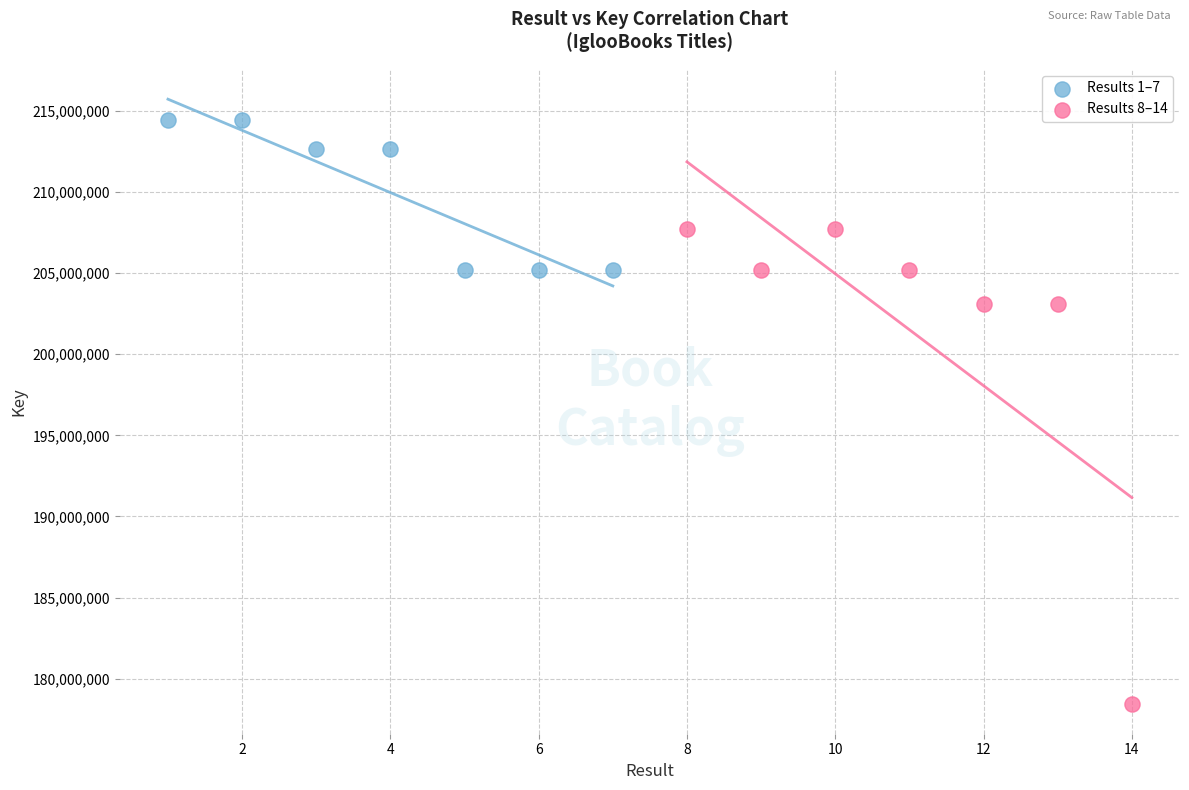

Which series reaches the maximum Y coordinate?

Results 1–7